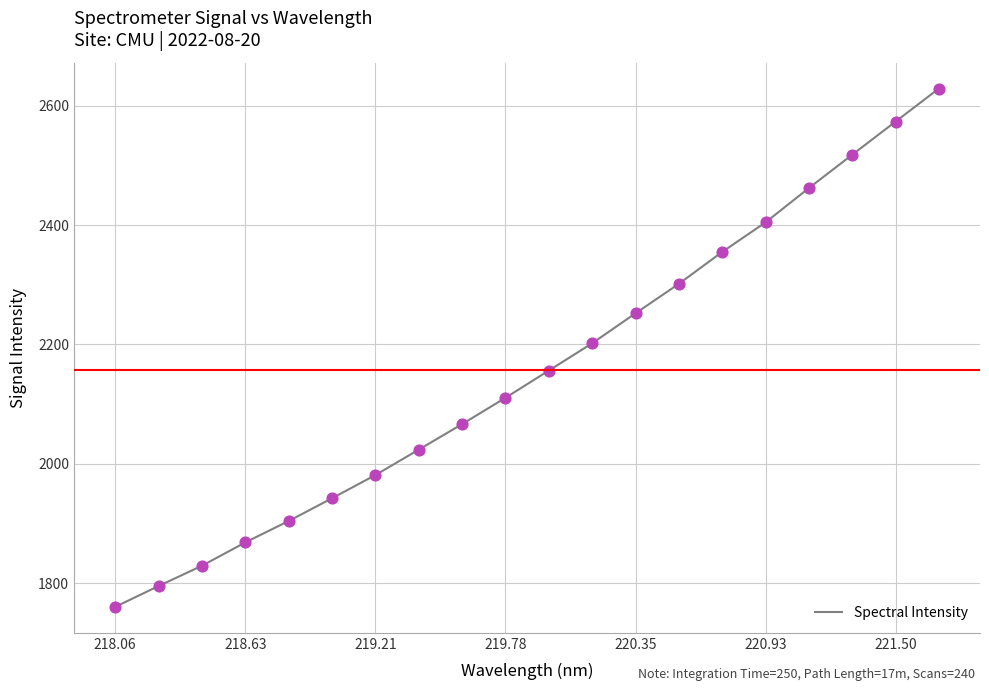

What is the smallest value displayed?

1760.4